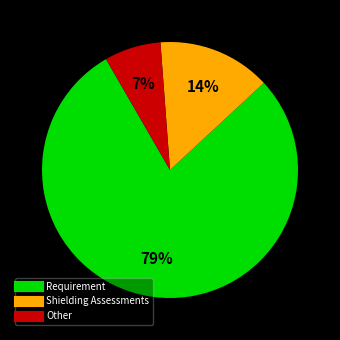

Is there a majority slice in this chart?

Yes